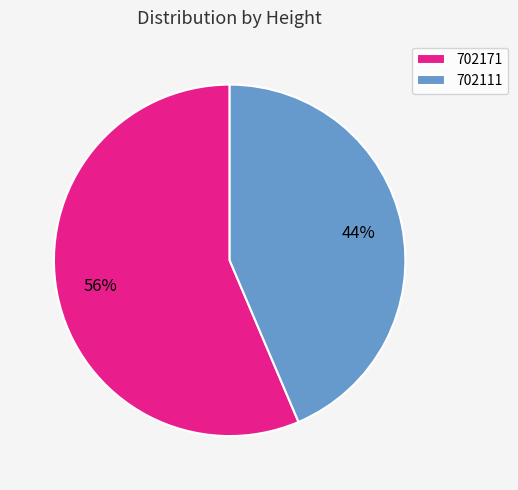

How many segments does this pie chart have?

2